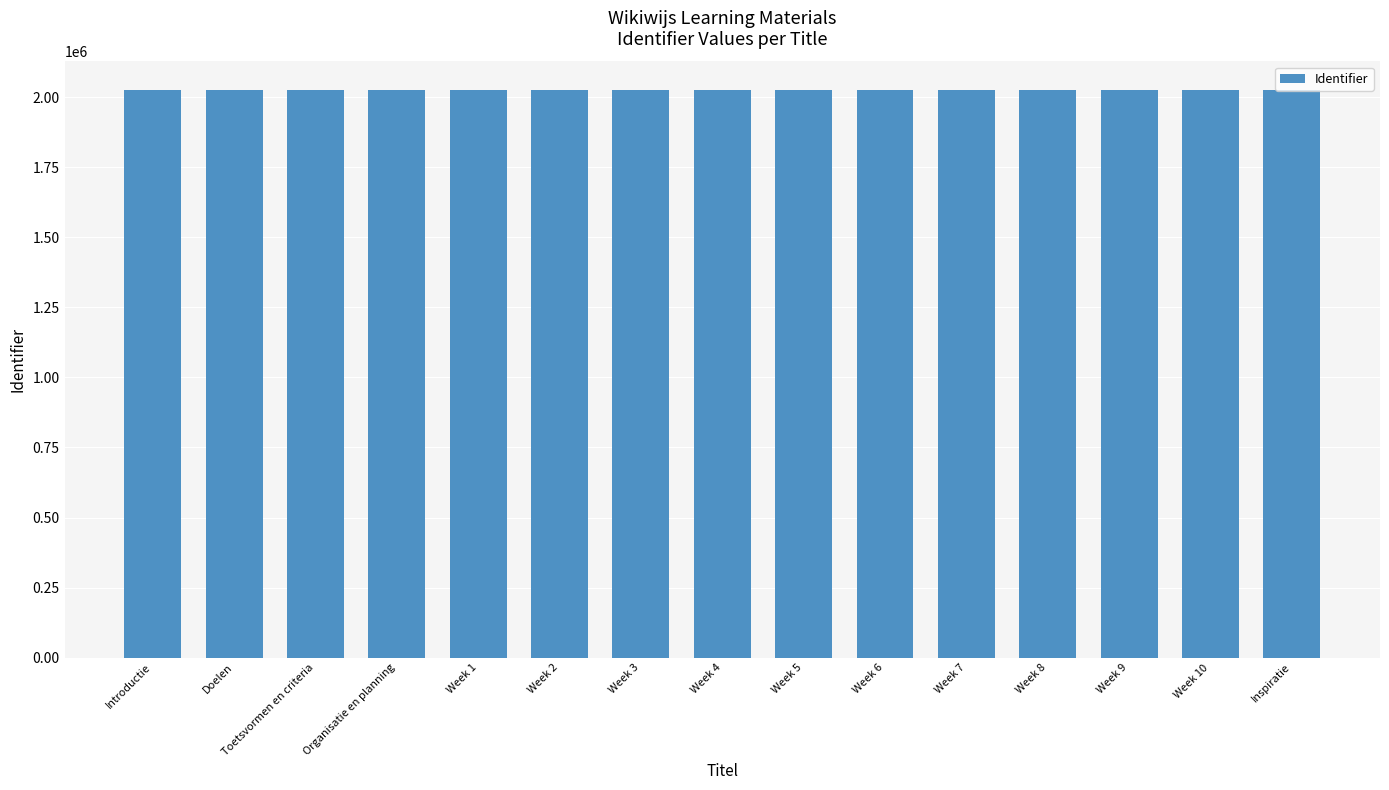

What is the sum of the values at Week 4 and Week 5?

4053608